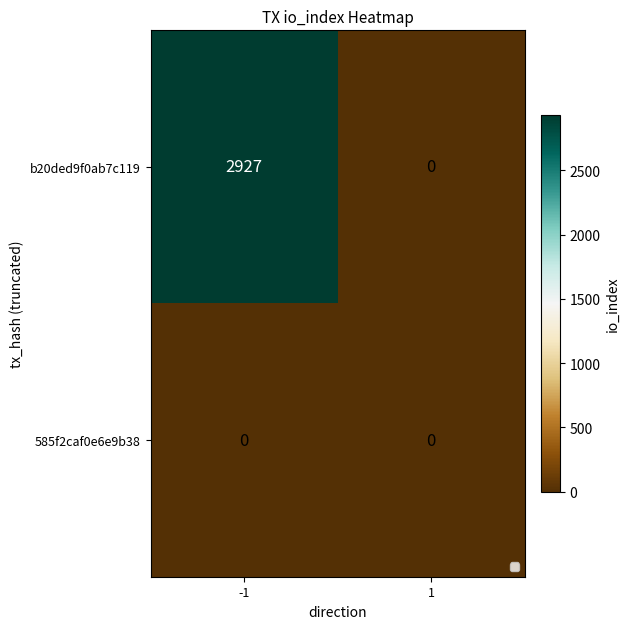

Reading right to left, transcribe all the data shown in this chart.

b20ded9f0ab7c119: 0	2927
585f2caf0e6e9b38: 0	0